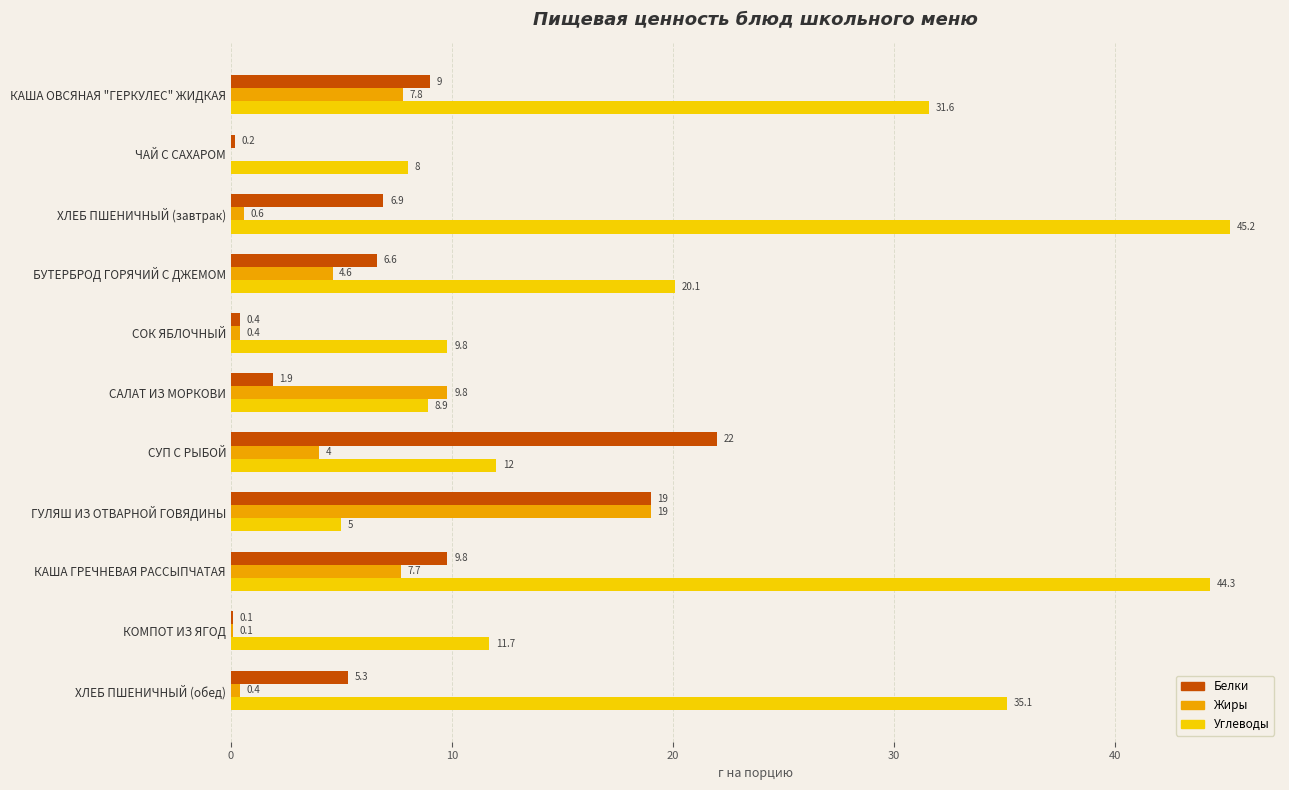

What is the sum of all Жиры values?

54.4